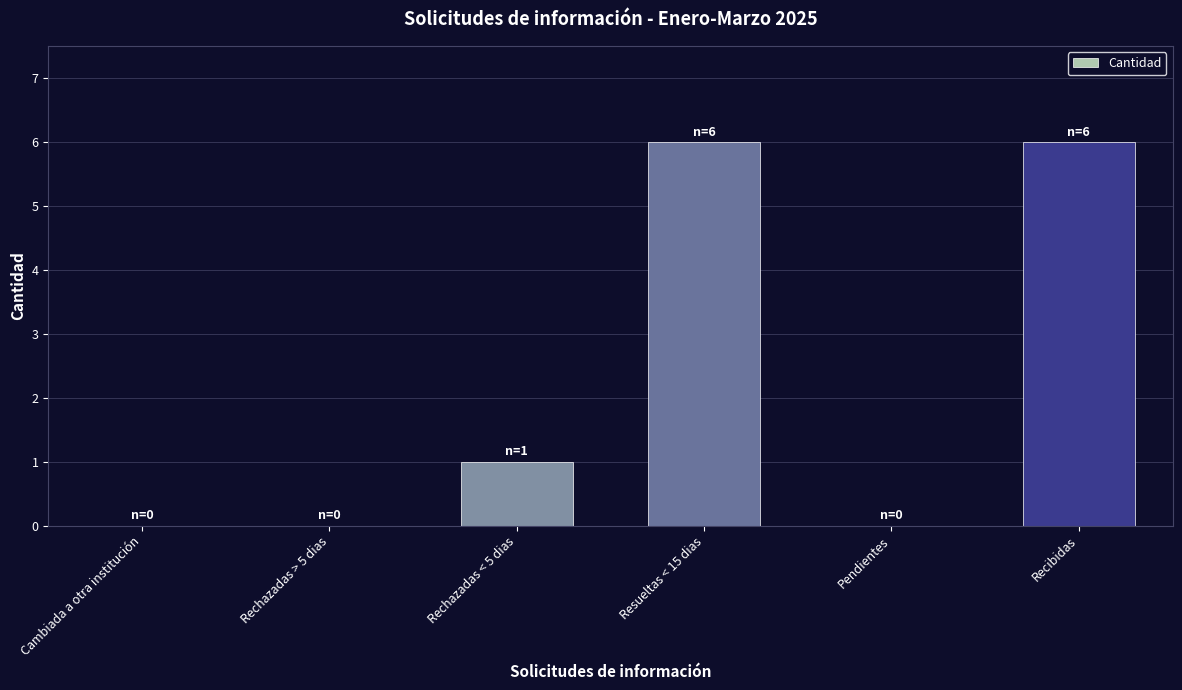

What is the sum of all values?

13